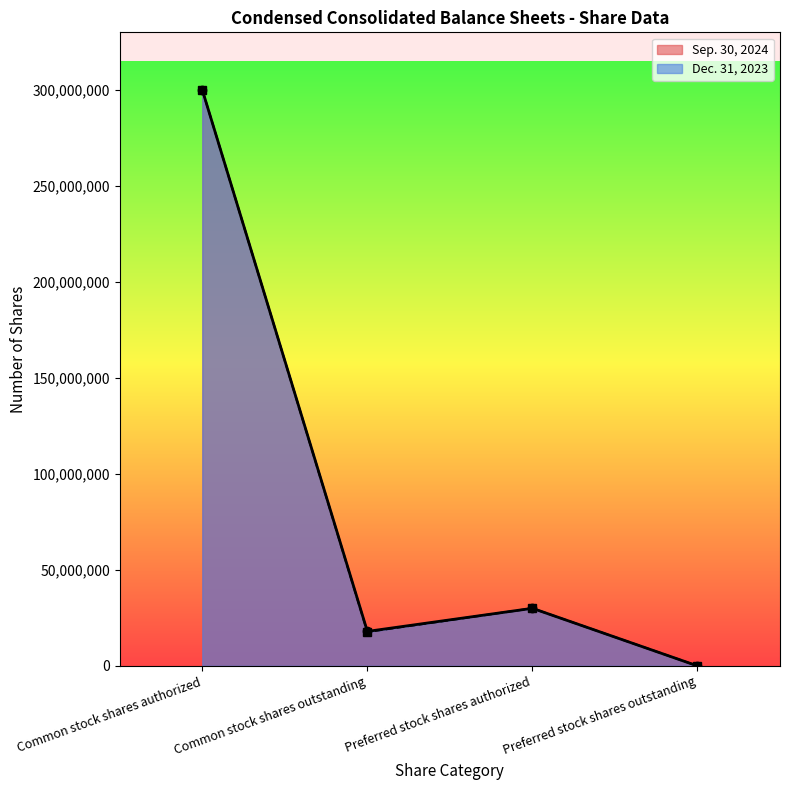

Where is the first local minimum for Sep. 30, 2024?

Common stock shares outstanding